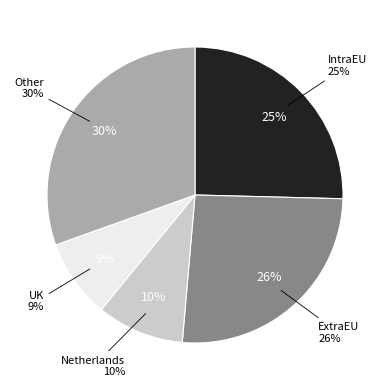

Does France account for over 50% of the chart?

No